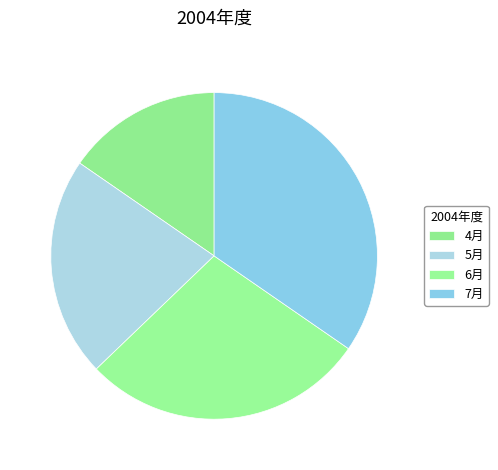

To the nearest percent, what is the difference between the largest and smallest slice percentages?

19%